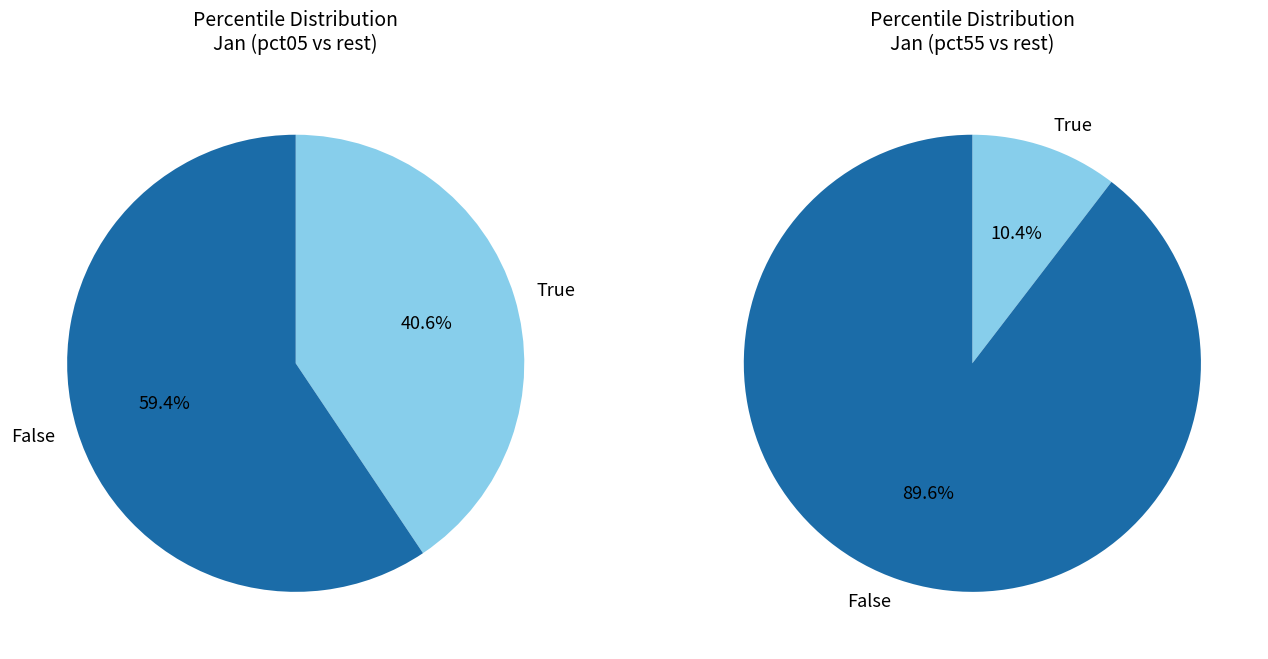

True or false: pct15 accounts for 1% of the total.

False